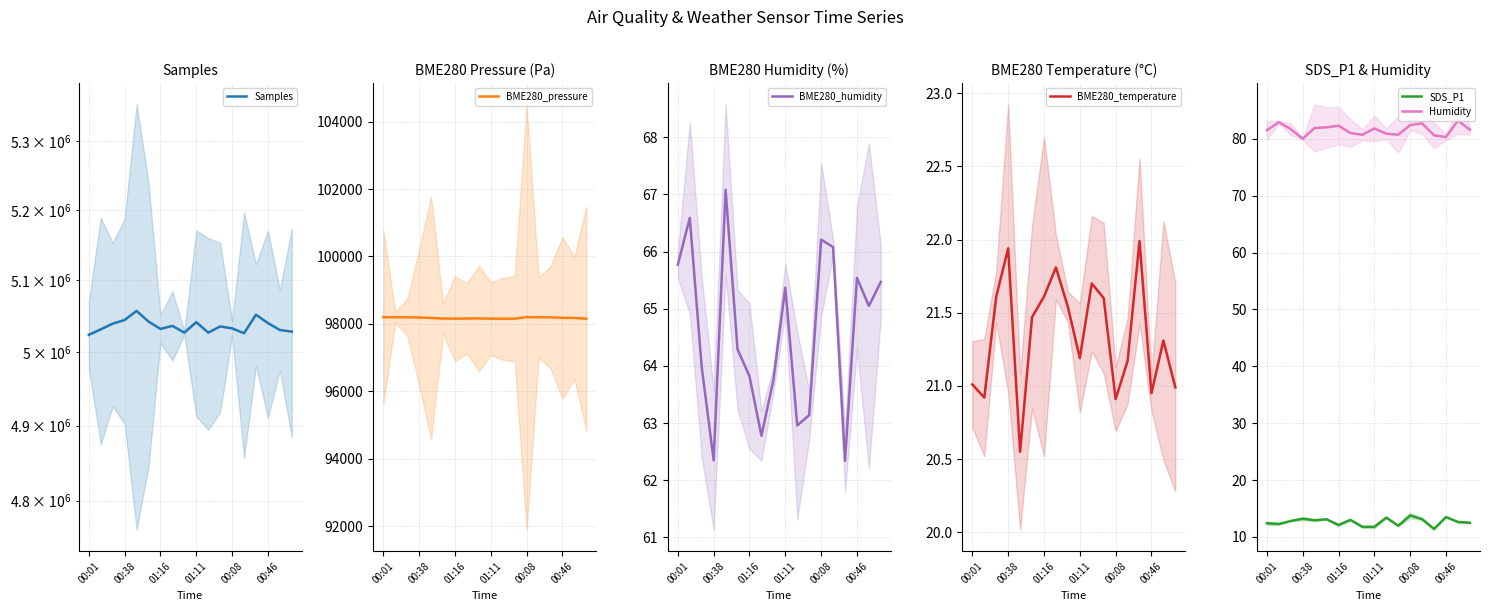

List the series in order of their peak value, lowest first.

SDS_P1, BME280_temperature, BME280_humidity, Humidity, BME280_pressure, Samples